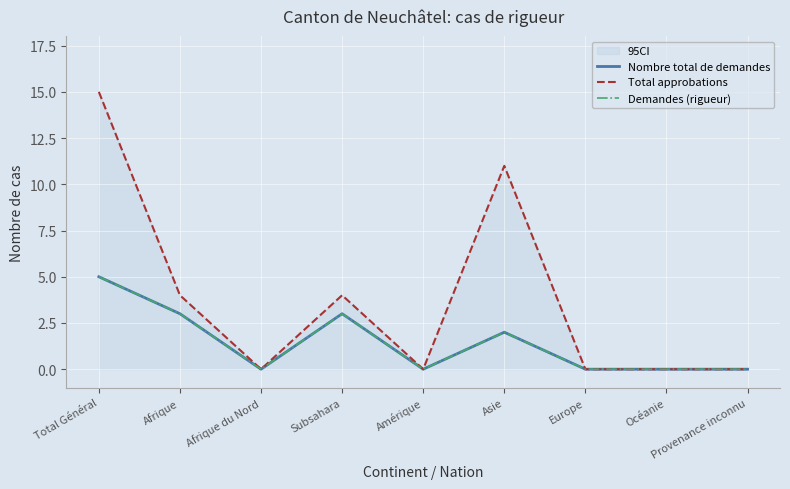

Is it true that Total approbations equals 0 at Océanie?

True